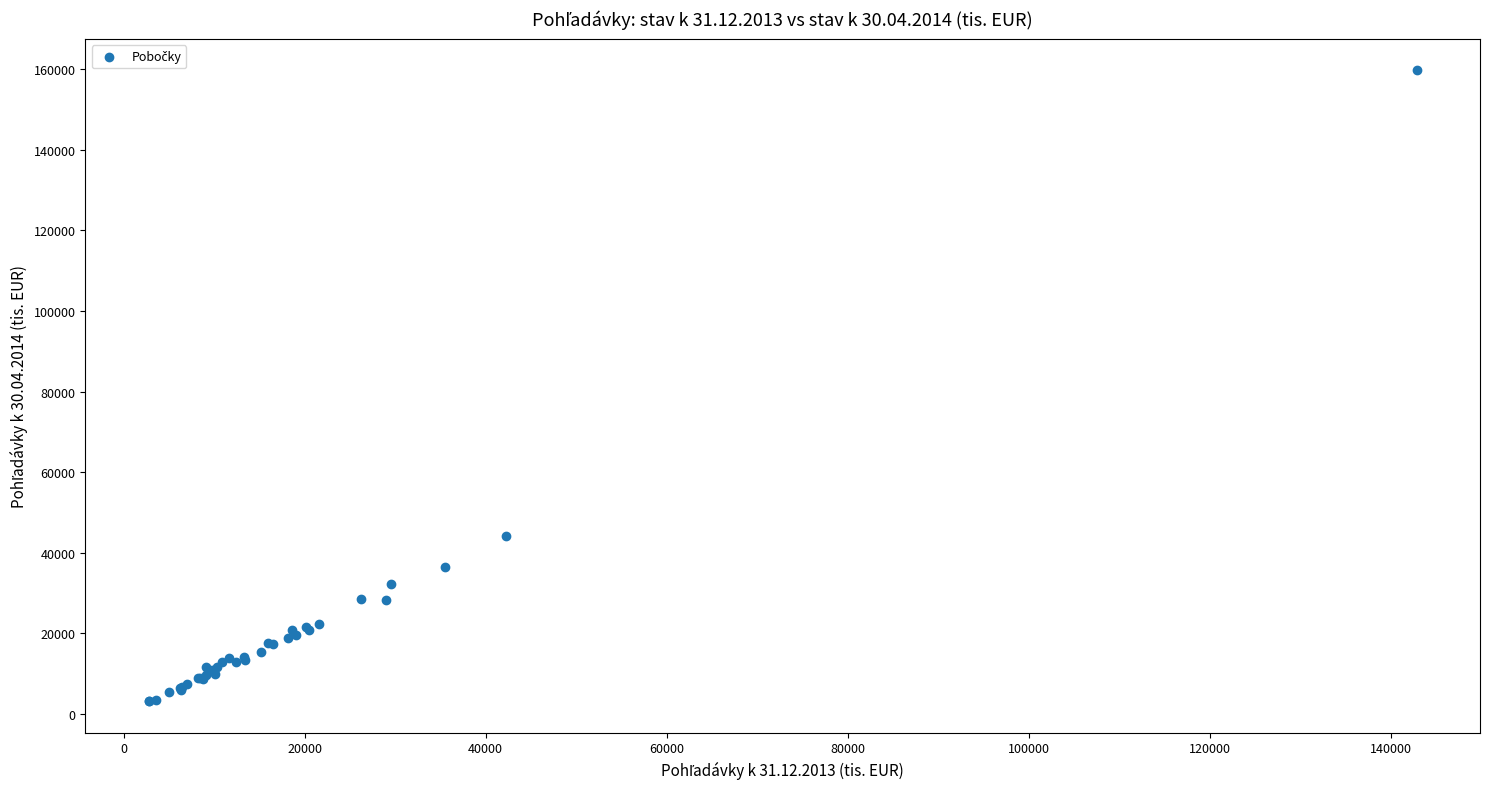

What Y value in the scatter plot is closest to 81450?

44103.1